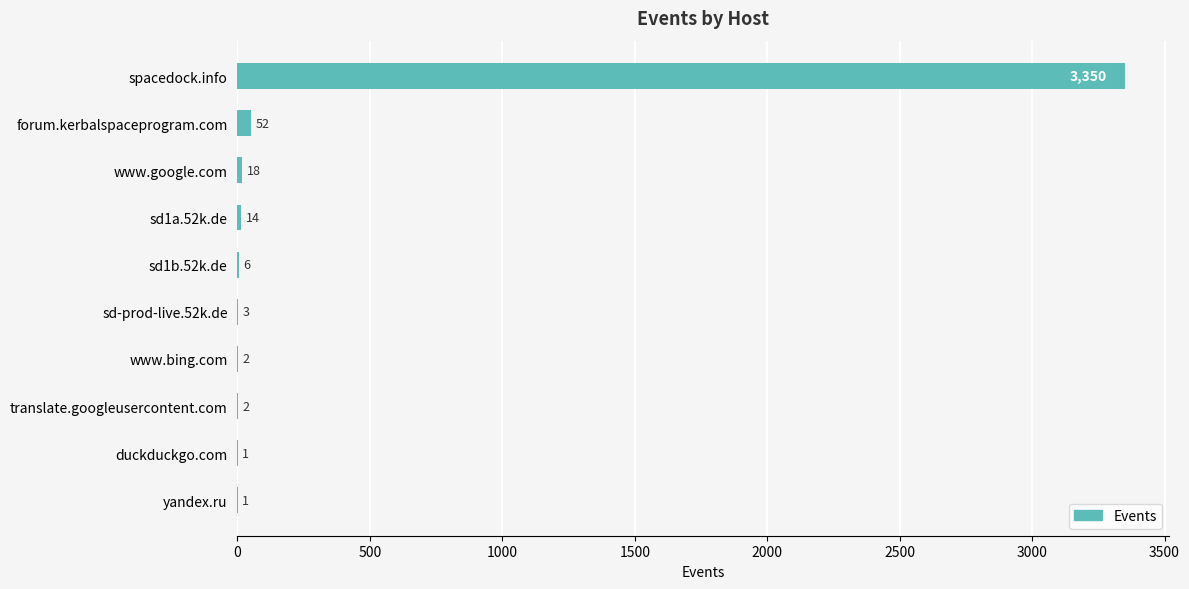

Between translate.googleusercontent.com and sd1a.52k.de, which is larger?

sd1a.52k.de